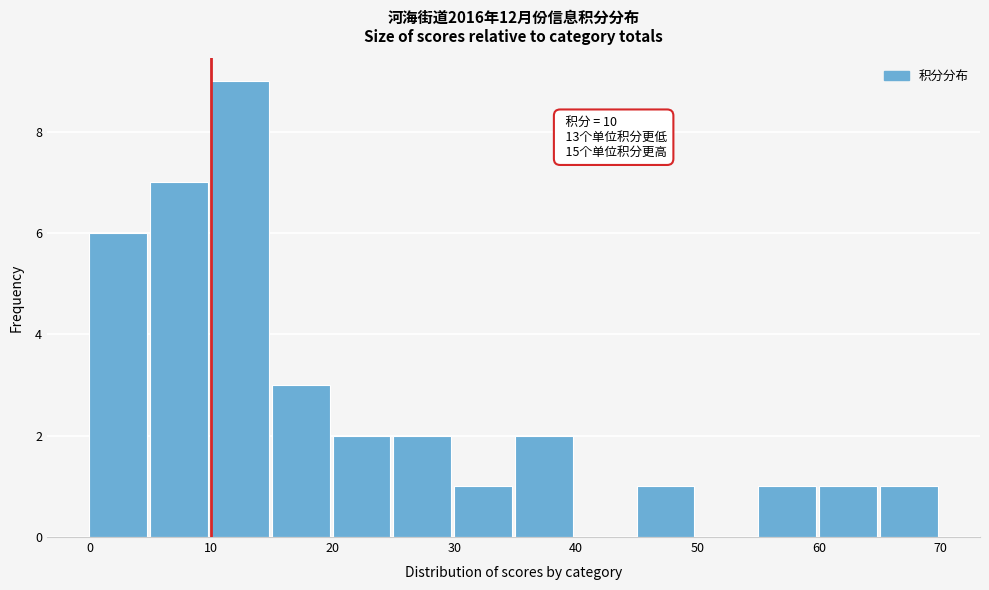

Which range on the x-axis has the tallest bar?

10 to 15